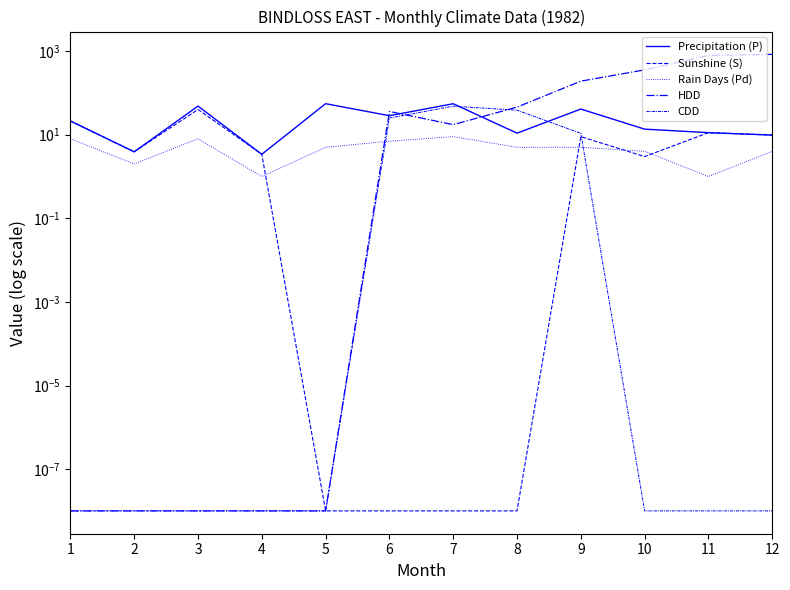

At how many categories does at least one series exceed 674?

2